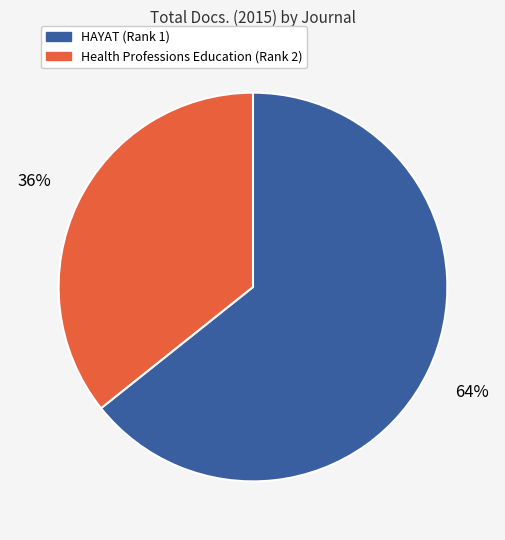

To the nearest percent, what percentage of the pie is HAYAT (Rank 1)?

64%